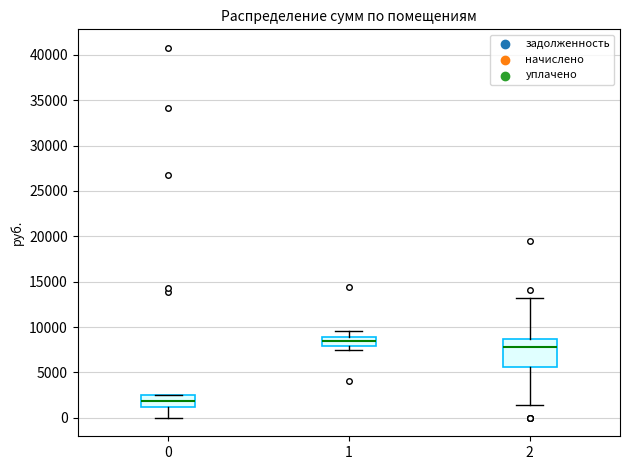

Which box has the lowest median line?

0